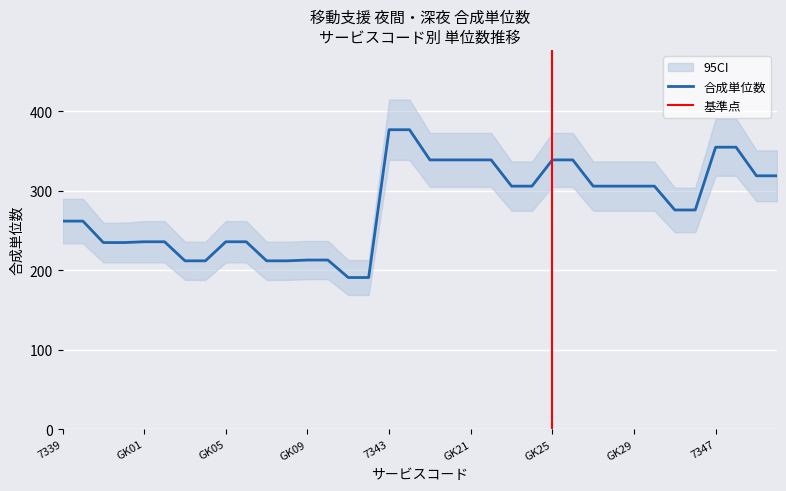

Read the CI_upper value at GK11, to the nearest 5.

215